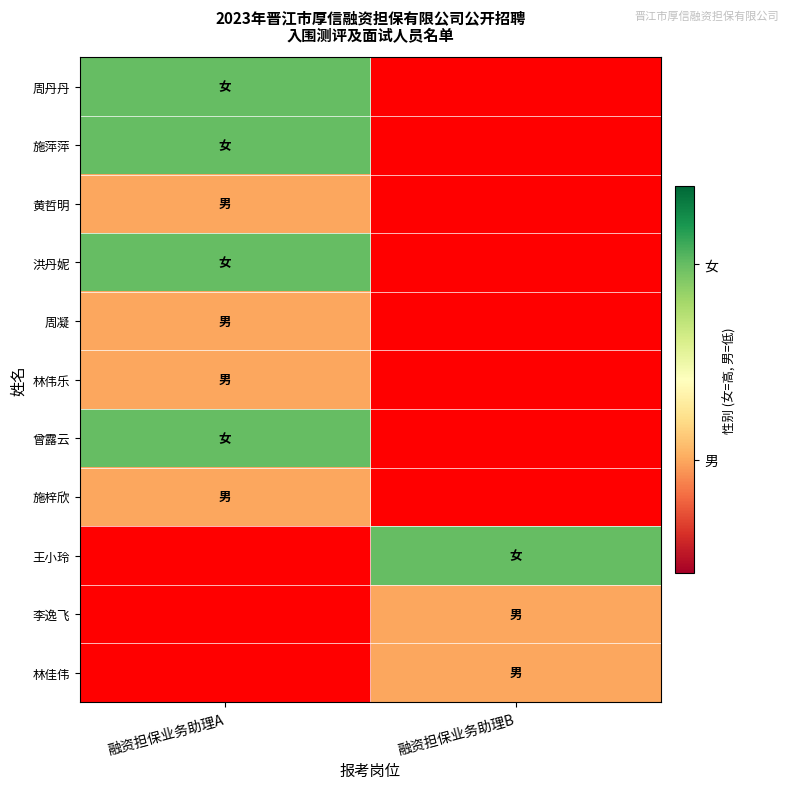

At how many categories does at least one series exceed 0?

2